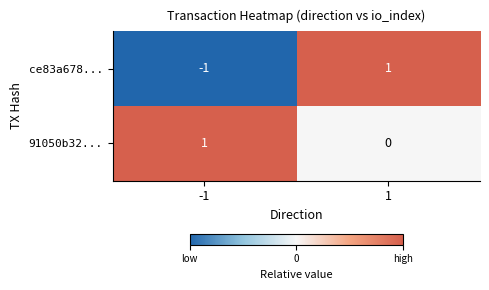

Is it true that 91050b32... equals 0 at 1?

True